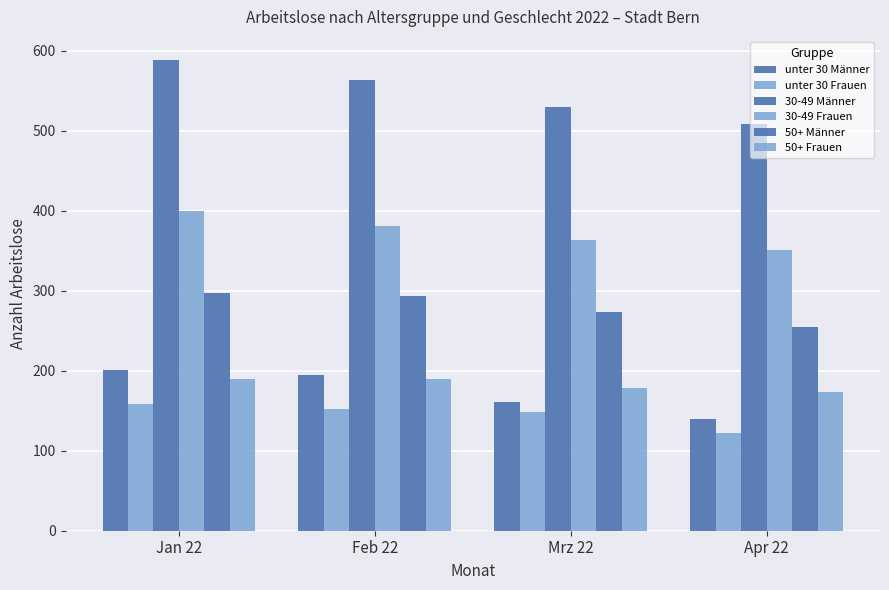

How many data points in 30-49 Frauen are less than 381?

2